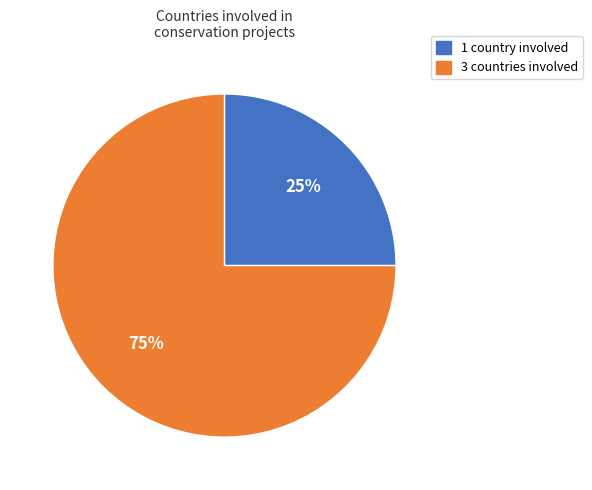

To the nearest percent, what is the difference between the 3 countries involved and 1 country involved slice percentages?

50%